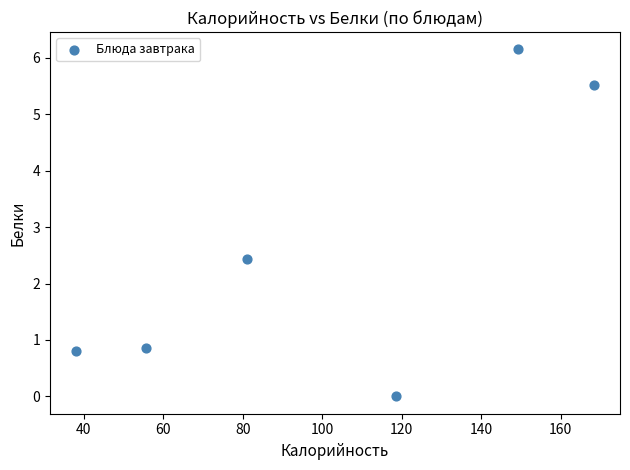

What is the average Y value?

2.6